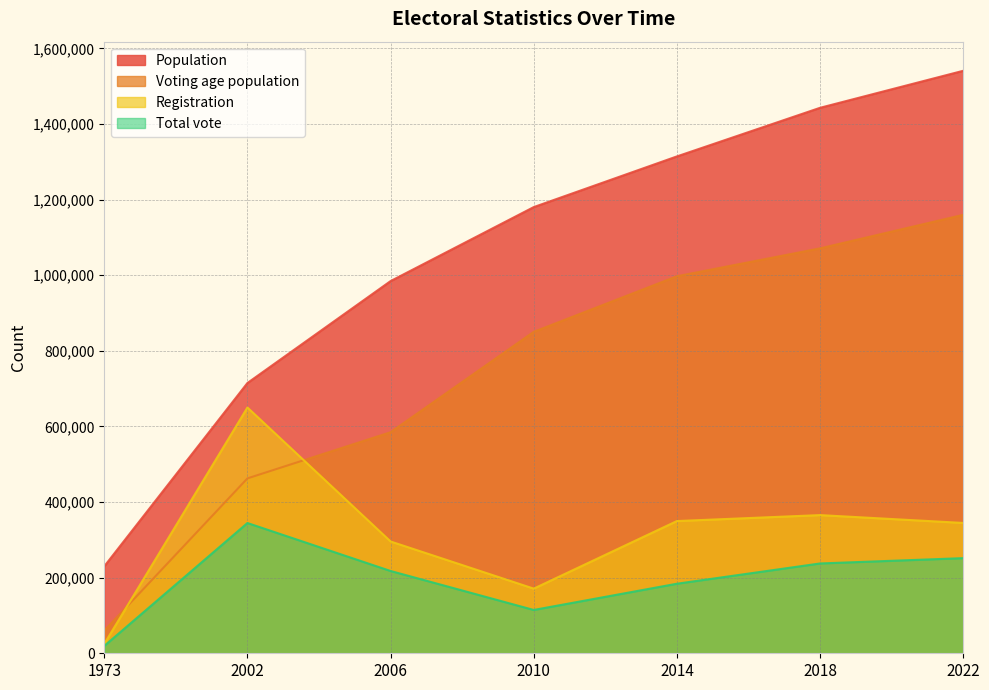

What is the average value of the Total vote series?

195620